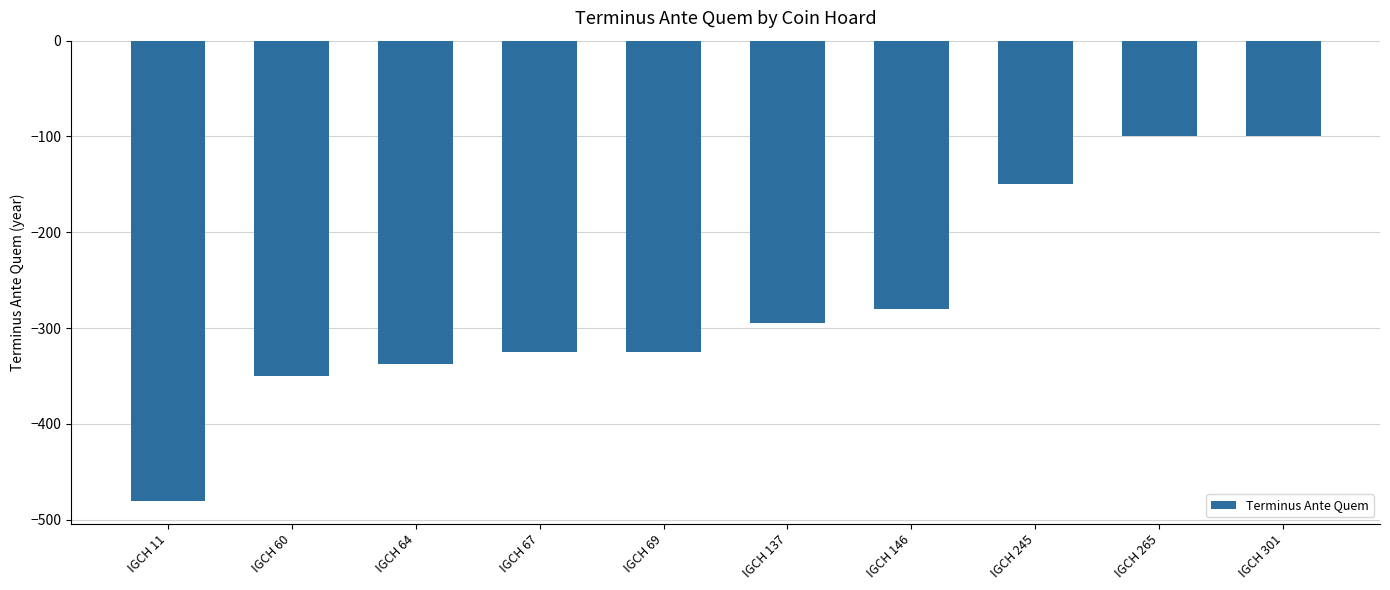

Reading left to right, what are all the values shown in this chart?

-480	-350	-338	-325	-325	-295	-280	-150	-100	-100